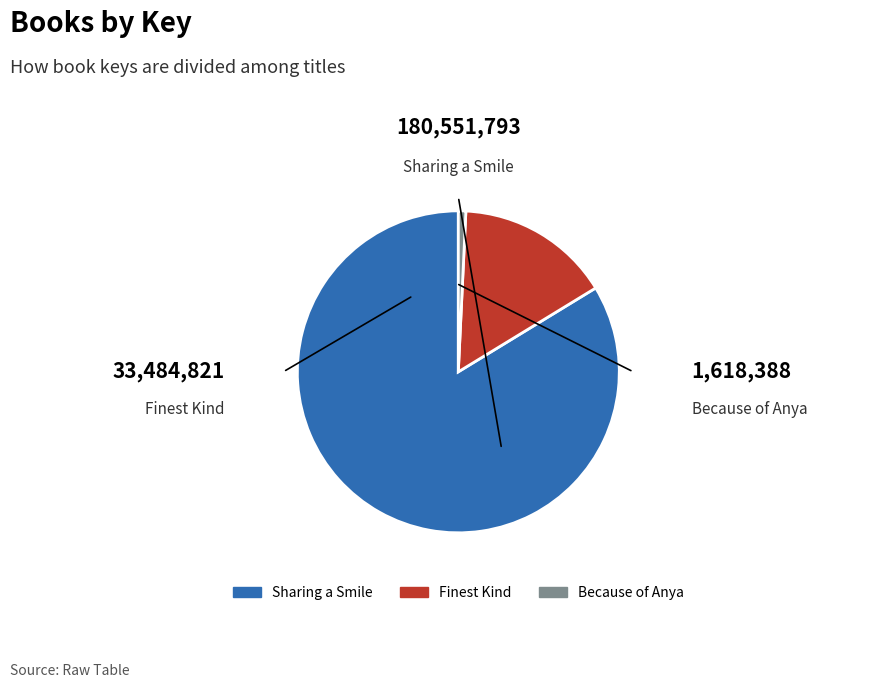

Approximately how many times larger is the value at Sharing a Smile compared to Finest Kind?

5.4